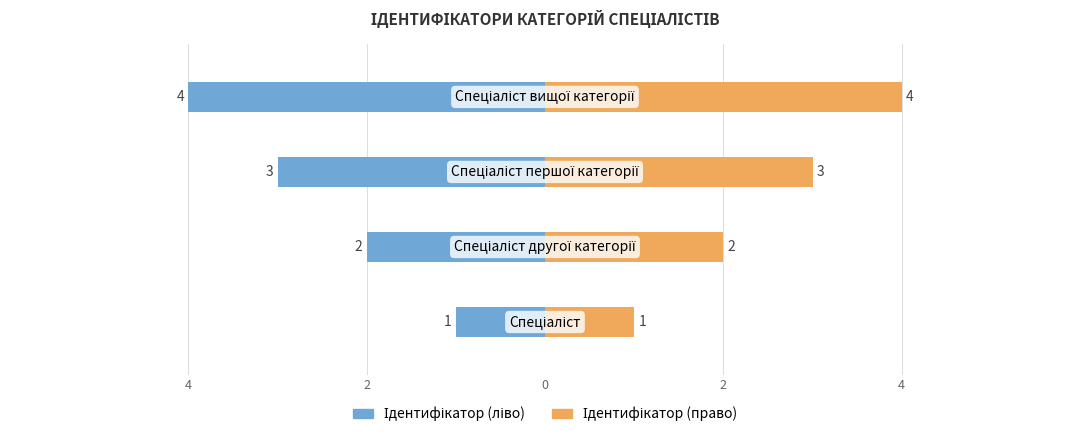

What is the difference between the highest and lowest values at 4?

2